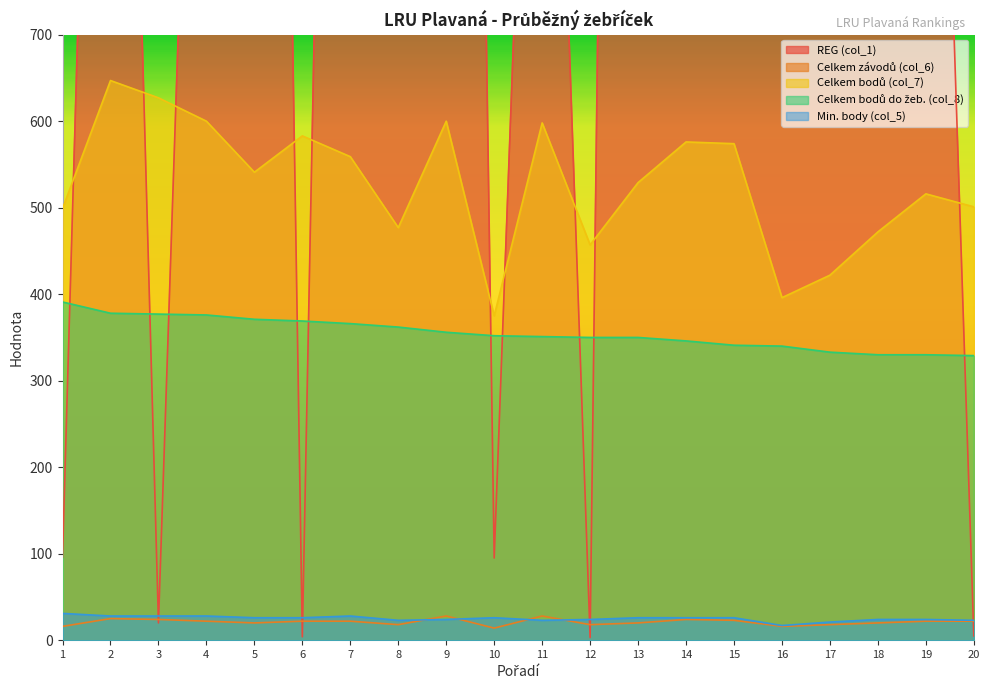

What is the total value across all series at 6?

1004